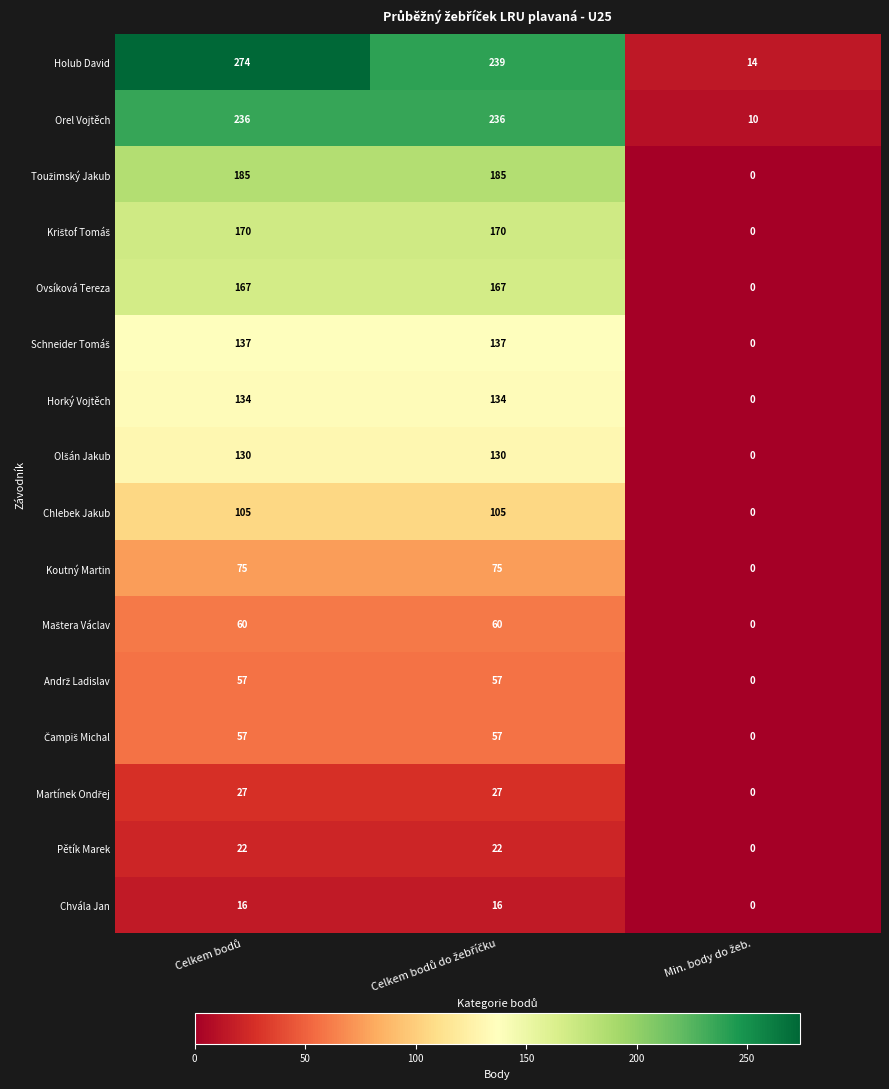

What is the average value of the Horký Vojtěch series?

89